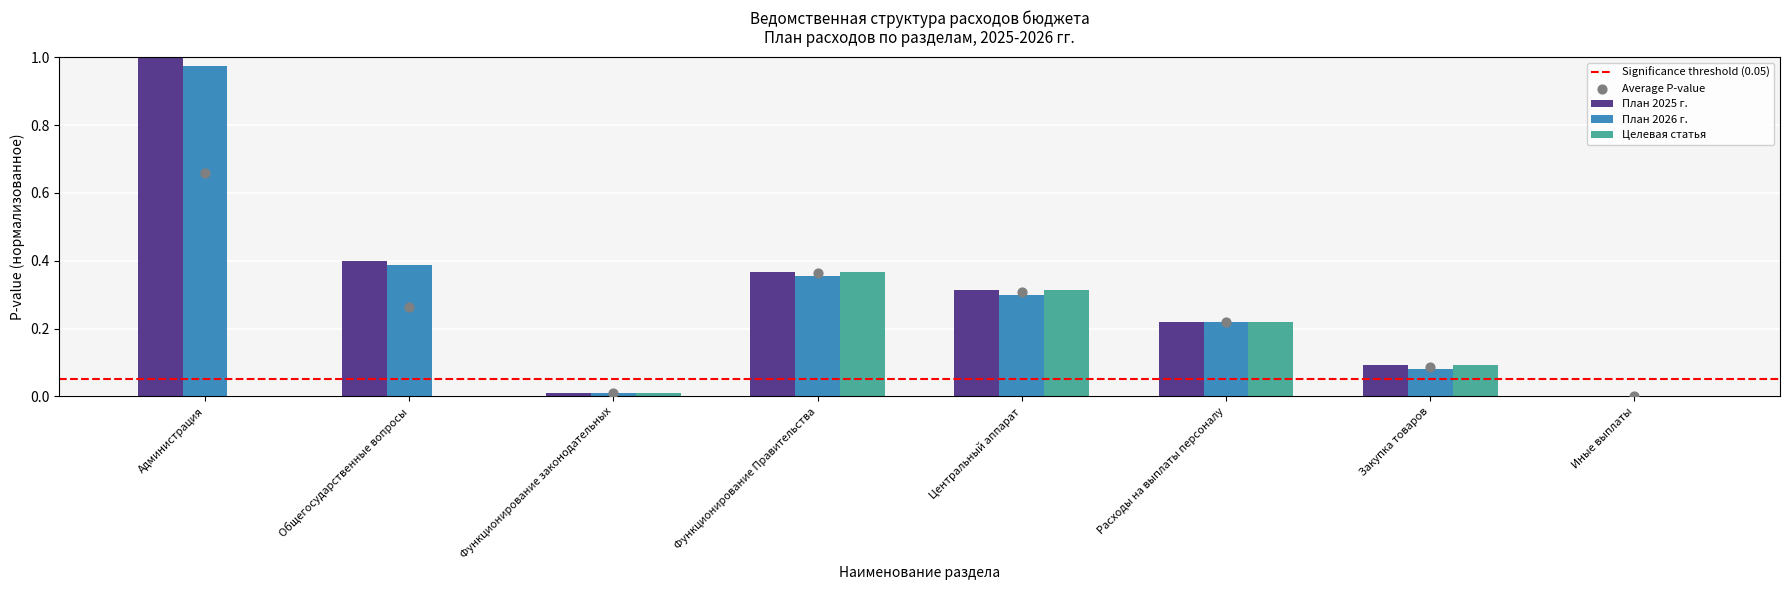

Which series has the largest total across all categories?

План 2025 г.